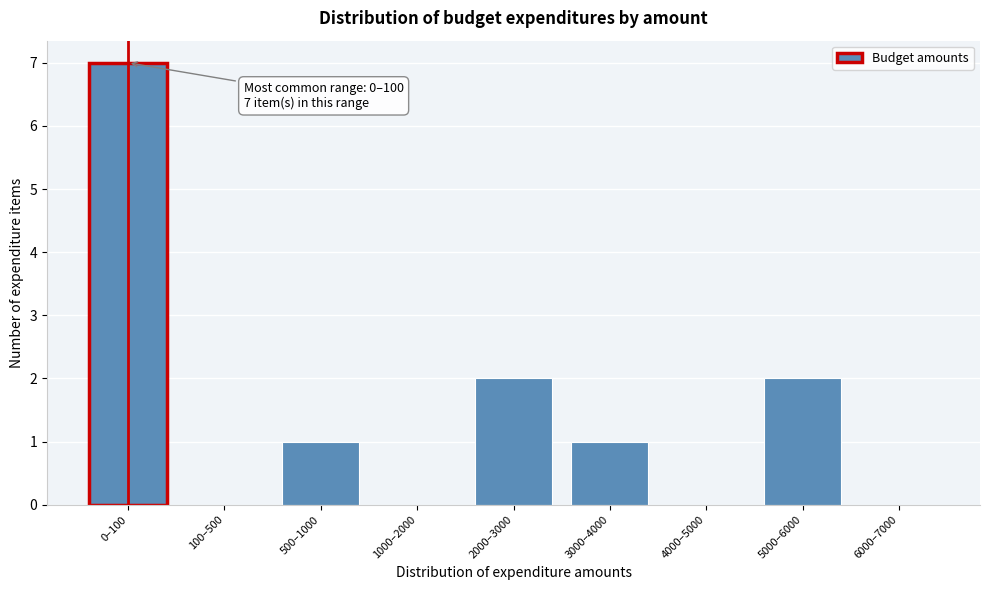

Reading left to right, transcribe all the data shown in this chart.

0–100=7	100–500=0	500–1000=1	1000–2000=0	2000–3000=2	3000–4000=1	4000–5000=0	5000–6000=2	6000–7000=0